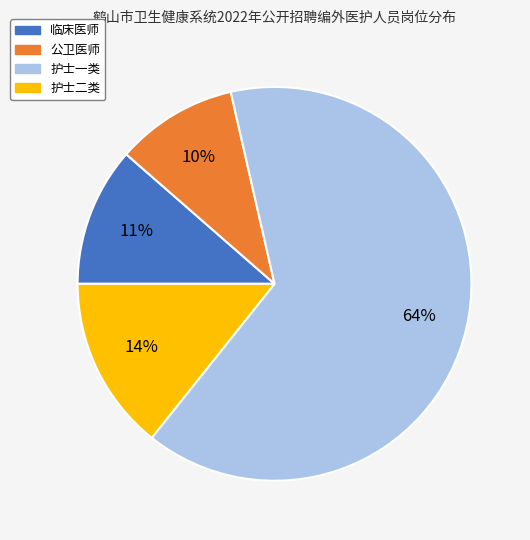

Is it true that 临床医师 is 20% of the pie?

False